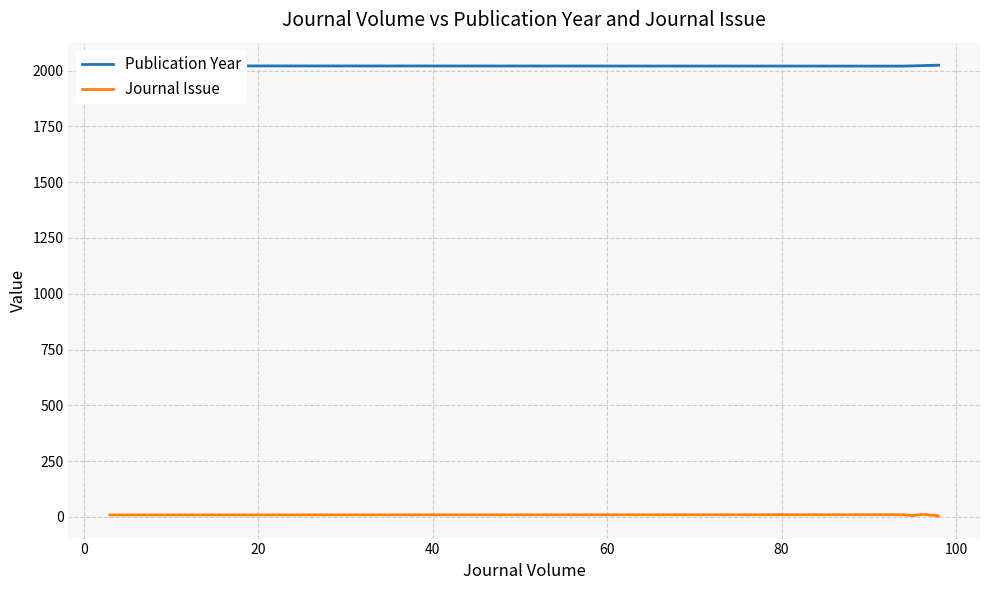

True or false: Journal Issue and Publication Year cross at least once.

False